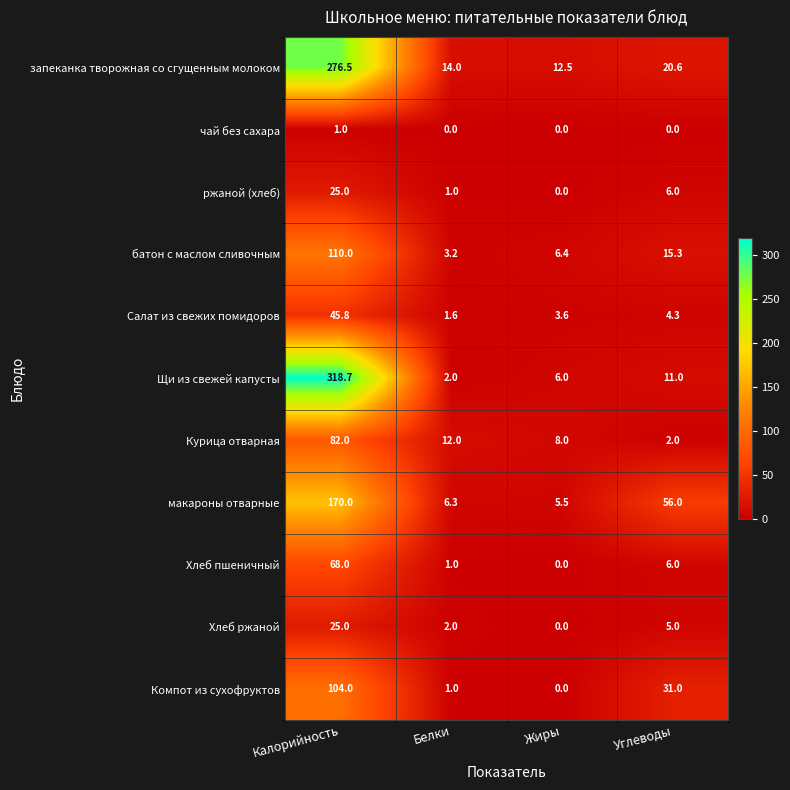

What is the sum of all Курица отварная values?

104.0